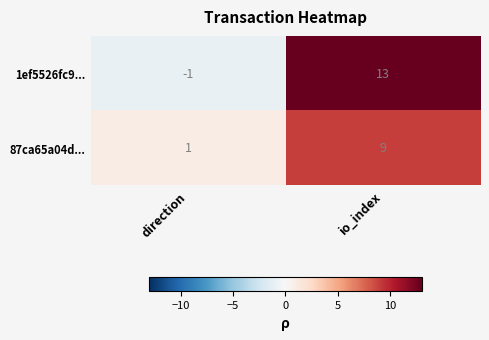

Which series changed the most between direction and io_index?

1ef5526fc9...